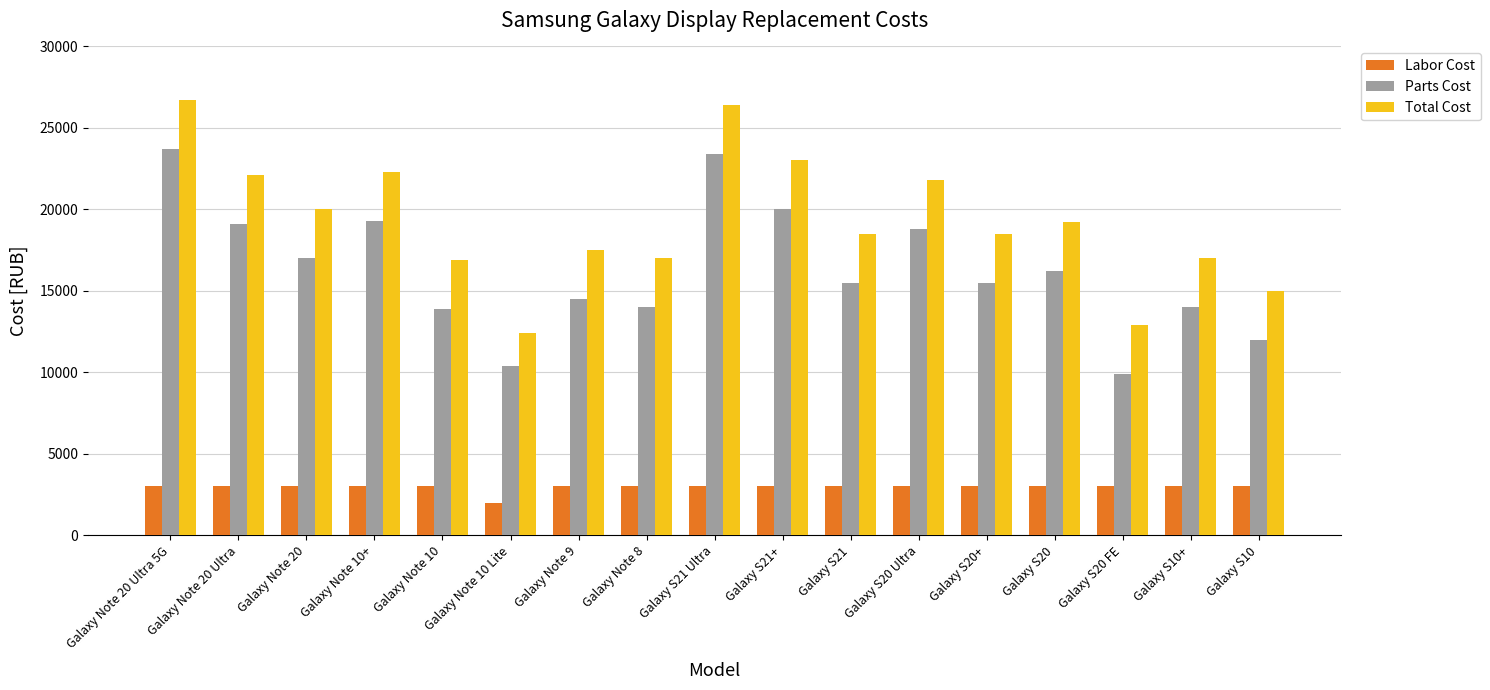

What is the total value across all series at Galaxy S10?

30000